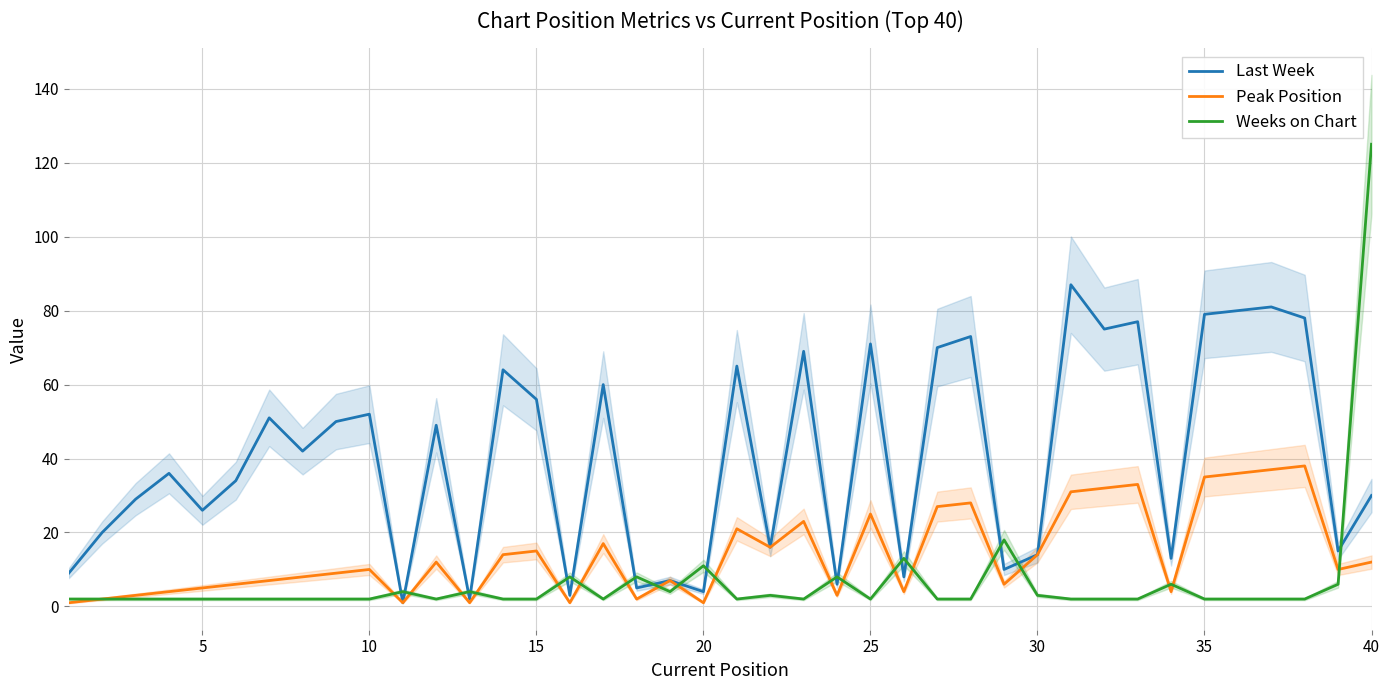

The value of Last Week at 15 is 16. True or false?

False